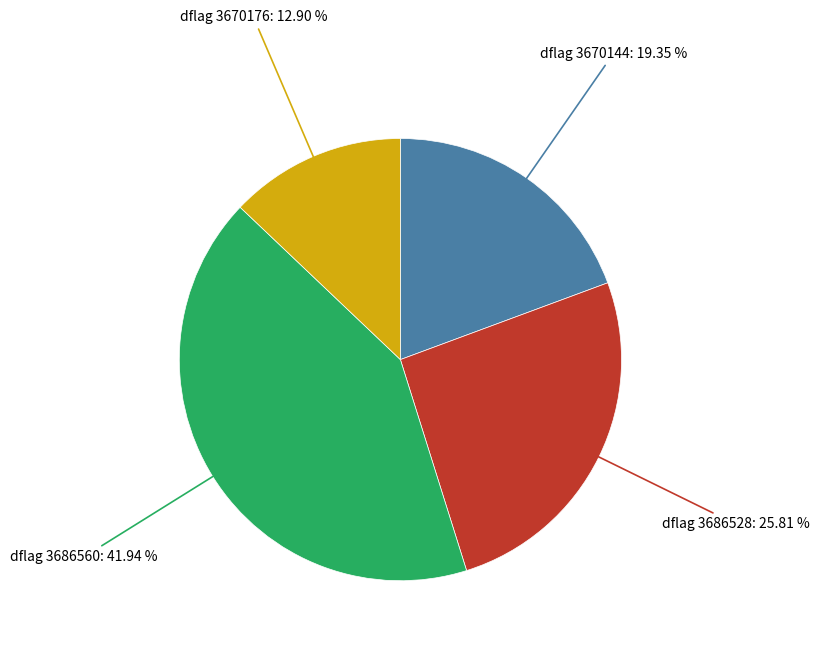

Between dflag 3686560: 41.94 % and dflag 3670176: 12.90 %, which is larger?

dflag 3686560: 41.94 %